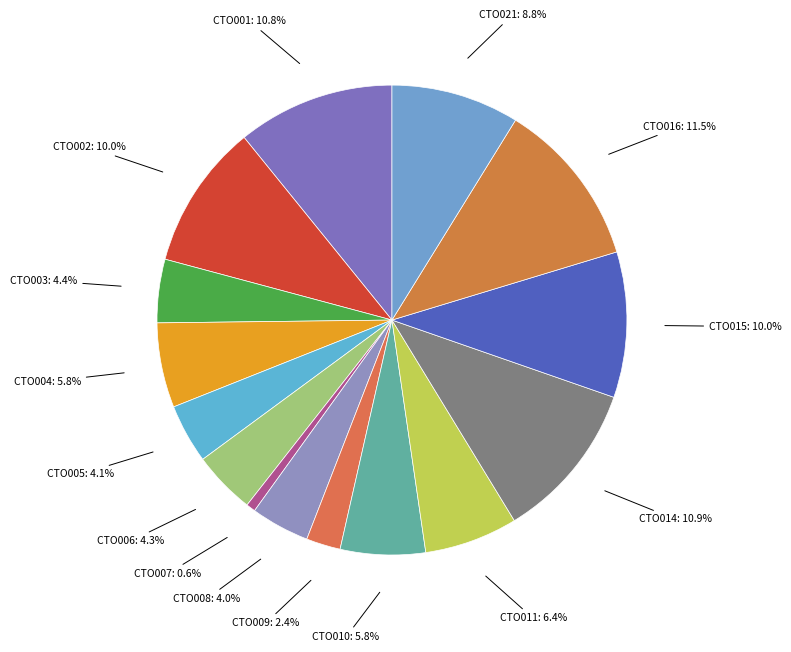

Is there any slice that represents more than half of the pie?

No